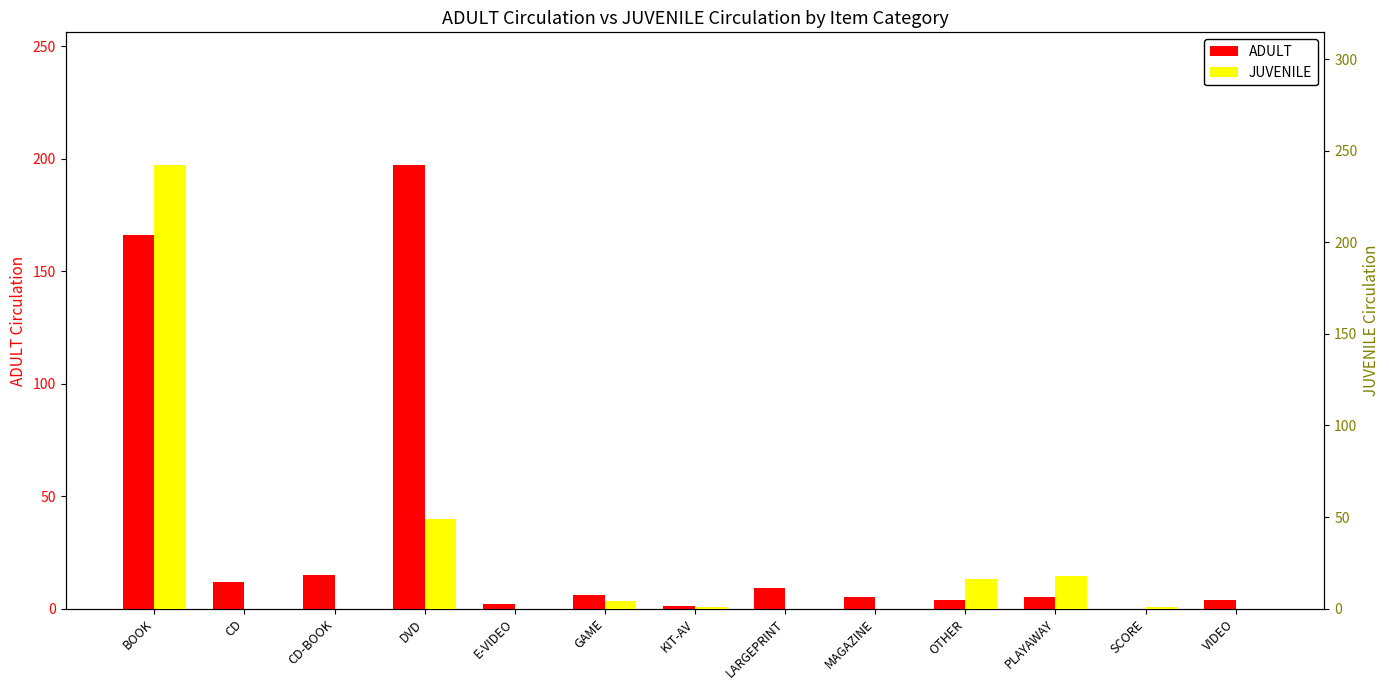

Between KIT-AV and DVD, which is larger?

DVD